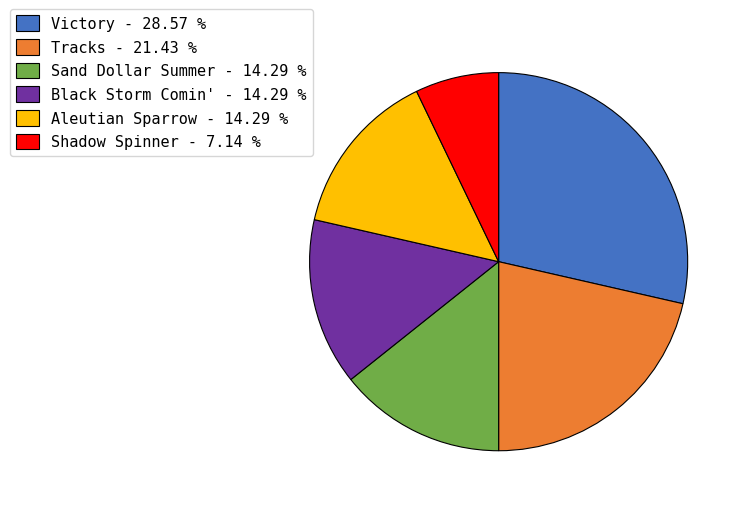

Is the sum of Sand Dollar Summer - 14.29 % and Black Storm Comin' - 14.29 % greater than half?

No